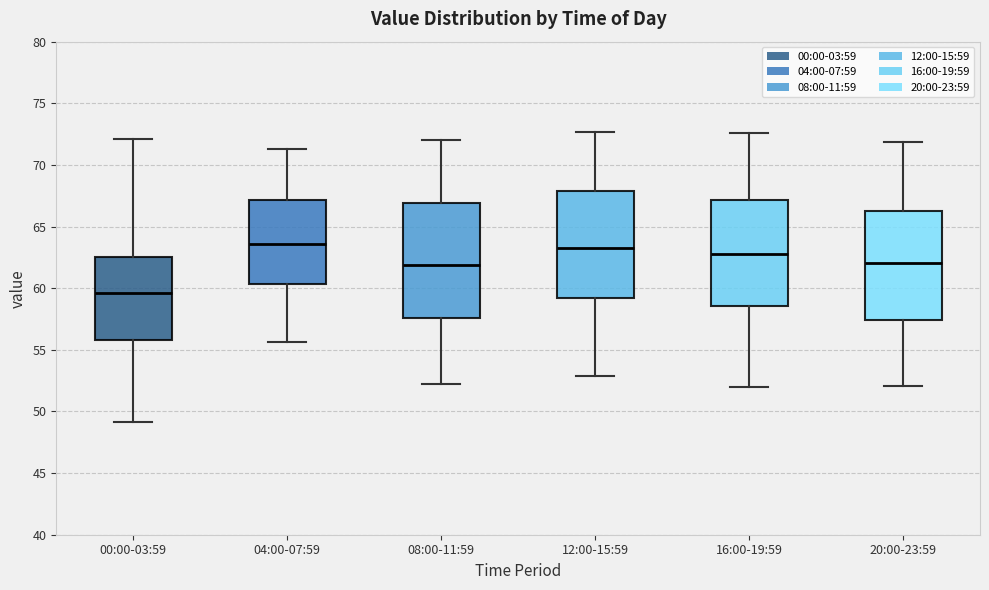

Reading left to right, transcribe this box plot: for each box, give where its median line is, the range the box spans, and where its two whiskers end, as read against the y-axis. The values are not printed on the chart, so give them approximately, as read against the axis.

00:00-03:59: median 59.5, box 56.0 to 62.5, whiskers 49.0 to 72.0
04:00-07:59: median 63.5, box 60.5 to 67.0, whiskers 55.5 to 71.5
08:00-11:59: median 62.0, box 57.5 to 67.0, whiskers 52.0 to 72.0
12:00-15:59: median 63.5, box 59.0 to 68.0, whiskers 53.0 to 72.5
16:00-19:59: median 63.0, box 58.5 to 67.0, whiskers 52.0 to 72.5
20:00-23:59: median 62.0, box 57.5 to 66.5, whiskers 52.0 to 72.0